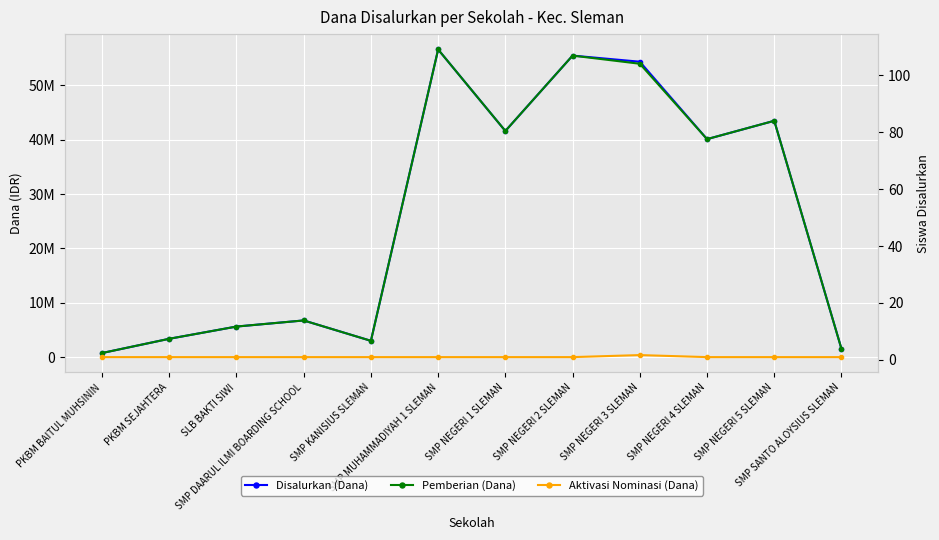

Reading left to right, what are all the values shown in this chart?

Disalurkan (Dana): PKBM BAITUL MUHSININ=750000	PKBM SEJAHTERA=3375000	SLB BAKTI SIWI=5625000	SMP DAARUL ILMI BOARDING SCHOOL=6750000	SMP KANISIUS SLEMAN=3000000	SMP MUHAMMADIYAH 1 SLEMAN=56625000	SMP NEGERI 1 SLEMAN=41625000	SMP NEGERI 2 SLEMAN=55500000	SMP NEGERI 3 SLEMAN=54375000	SMP NEGERI 4 SLEMAN=40125000	SMP NEGERI 5 SLEMAN=43500000	SMP SANTO ALOYSIUS SLEMAN=1500000
Pemberian (Dana): PKBM BAITUL MUHSININ=750000	PKBM SEJAHTERA=3375000	SLB BAKTI SIWI=5625000	SMP DAARUL ILMI BOARDING SCHOOL=6750000	SMP KANISIUS SLEMAN=3000000	SMP MUHAMMADIYAH 1 SLEMAN=56625000	SMP NEGERI 1 SLEMAN=41625000	SMP NEGERI 2 SLEMAN=55500000	SMP NEGERI 3 SLEMAN=54000000	SMP NEGERI 4 SLEMAN=40125000	SMP NEGERI 5 SLEMAN=43500000	SMP SANTO ALOYSIUS SLEMAN=1500000
Aktivasi Nominasi (Dana): PKBM BAITUL MUHSININ=0	PKBM SEJAHTERA=0	SLB BAKTI SIWI=0	SMP DAARUL ILMI BOARDING SCHOOL=0	SMP KANISIUS SLEMAN=0	SMP MUHAMMADIYAH 1 SLEMAN=0	SMP NEGERI 1 SLEMAN=0	SMP NEGERI 2 SLEMAN=0	SMP NEGERI 3 SLEMAN=375000	SMP NEGERI 4 SLEMAN=0	SMP NEGERI 5 SLEMAN=0	SMP SANTO ALOYSIUS SLEMAN=0